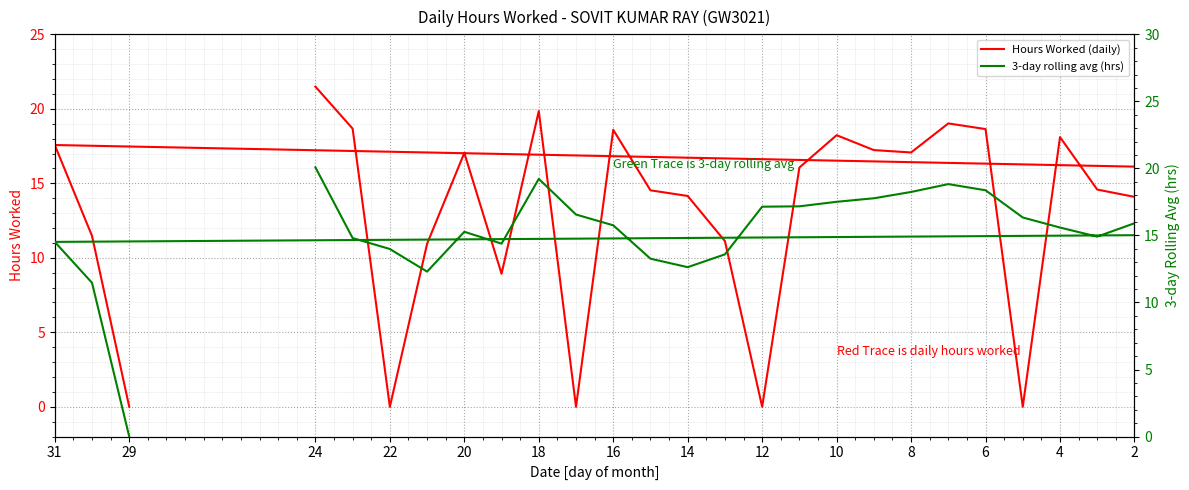

Is the value of 3-day rolling avg (hrs) at 15 greater than the value of Hours Worked (daily) at 18?

No